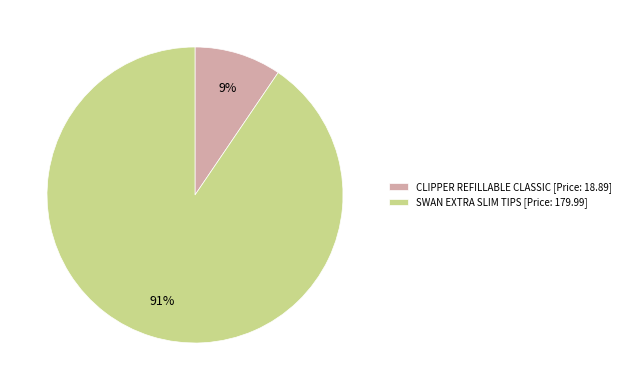

Rank the categories by value from lowest to highest.

CLIPPER REFILLABLE CLASSIC [Price: 18.89], SWAN EXTRA SLIM TIPS [Price: 179.99]